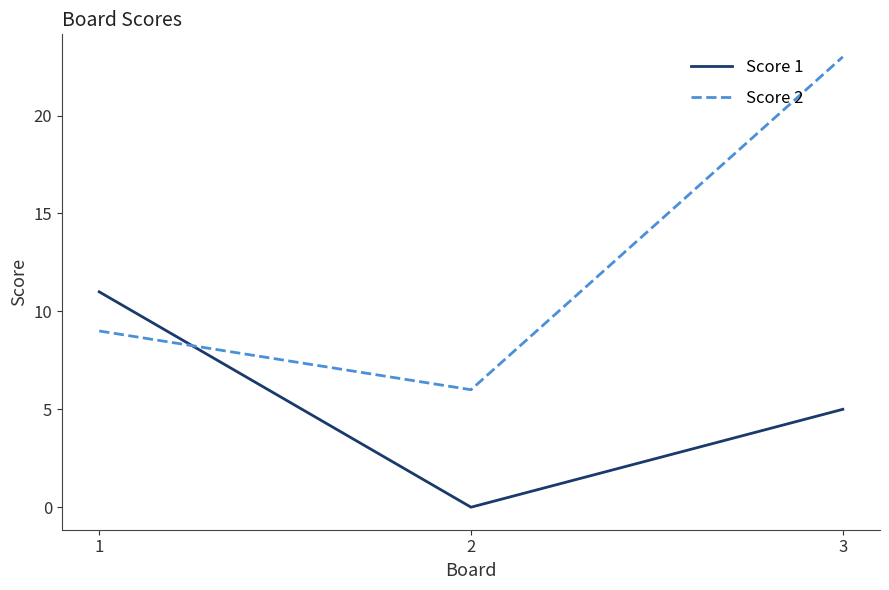

Reading left to right, list all the values displayed in this chart.

Score 1: 1=11	2=0	3=5
Score 2: 1=9	2=6	3=23